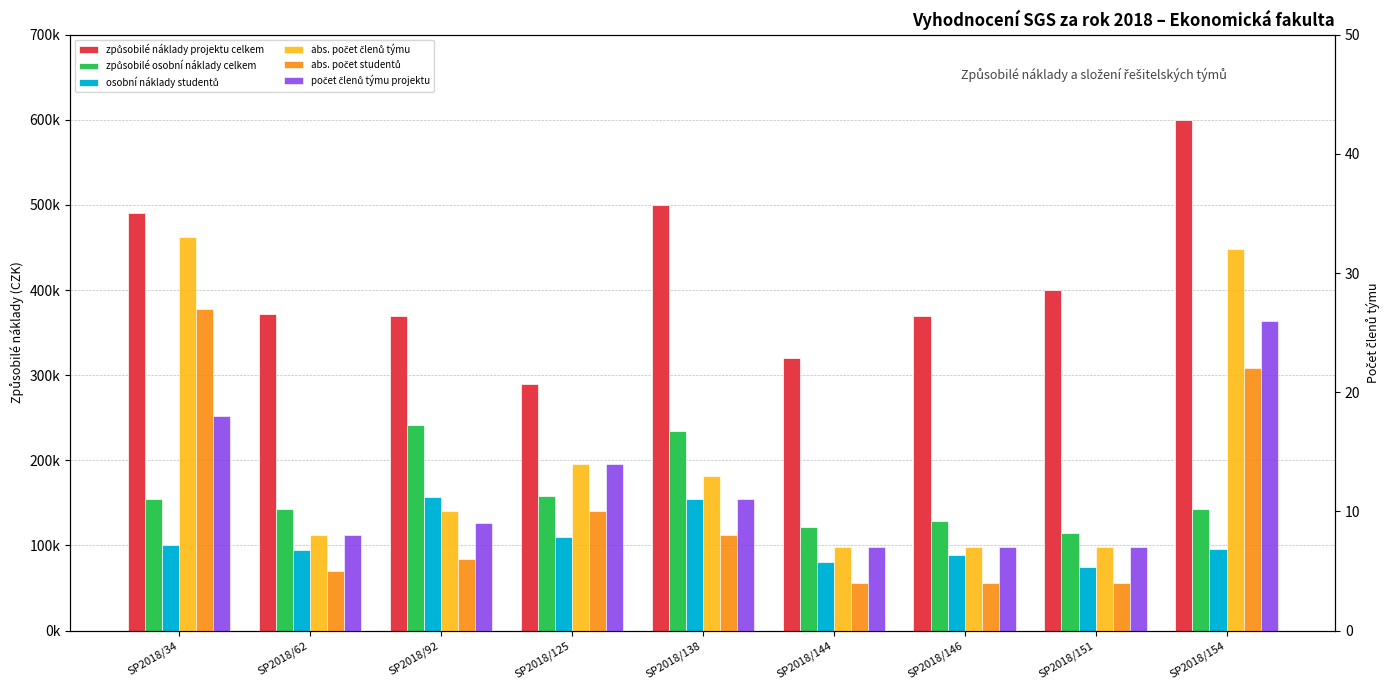

Reading right to left, what are all the values shown in this chart?

způsobilé náklady projektu celkem: SP2018/154=600000	SP2018/151=400000	SP2018/146=370000	SP2018/144=320000	SP2018/138=500000	SP2018/125=290000	SP2018/92=370000	SP2018/62=371750	SP2018/34=490000
způsobilé osobní náklady celkem: SP2018/154=143000	SP2018/151=114900	SP2018/146=129000	SP2018/144=121100	SP2018/138=235000	SP2018/125=158240	SP2018/92=241200	SP2018/62=143320	SP2018/34=154600
osobní náklady studentů: SP2018/154=96100	SP2018/151=74700	SP2018/146=88800	SP2018/144=80900	SP2018/138=154600	SP2018/125=110000	SP2018/92=156780	SP2018/62=95080	SP2018/34=101000
abs. počet členů týmu: SP2018/154=32	SP2018/151=7	SP2018/146=7	SP2018/144=7	SP2018/138=13	SP2018/125=14	SP2018/92=10	SP2018/62=8	SP2018/34=33
abs. počet studentů: SP2018/154=22	SP2018/151=4	SP2018/146=4	SP2018/144=4	SP2018/138=8	SP2018/125=10	SP2018/92=6	SP2018/62=5	SP2018/34=27
počet členů týmu projektu: SP2018/154=26	SP2018/151=7	SP2018/146=7	SP2018/144=7	SP2018/138=11	SP2018/125=14	SP2018/92=9	SP2018/62=8	SP2018/34=18